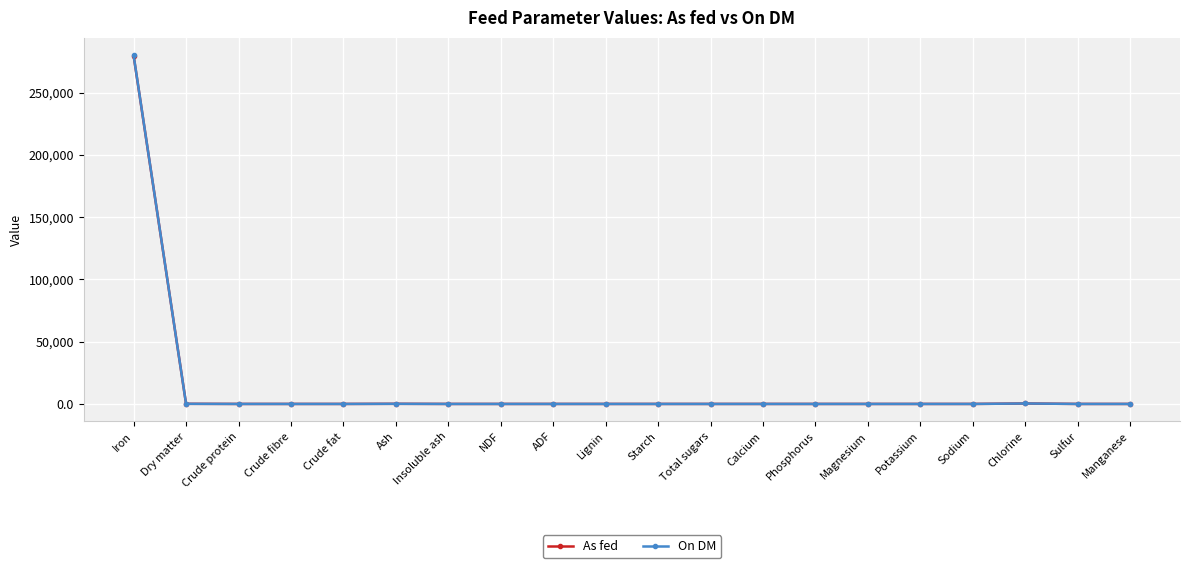

How many values in the On DM series exceed 0?

4